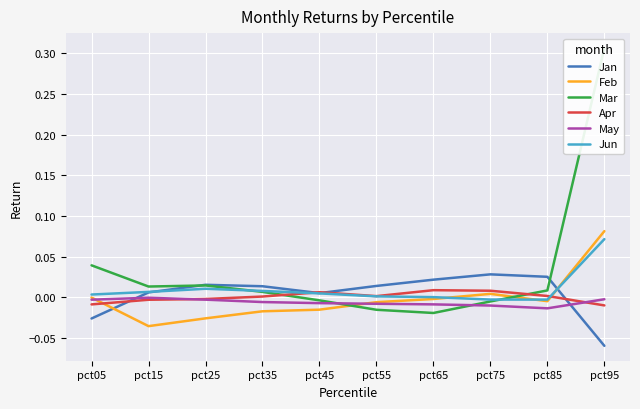

After their last crossing, which series has the higher values: Jun or Apr?

Jun